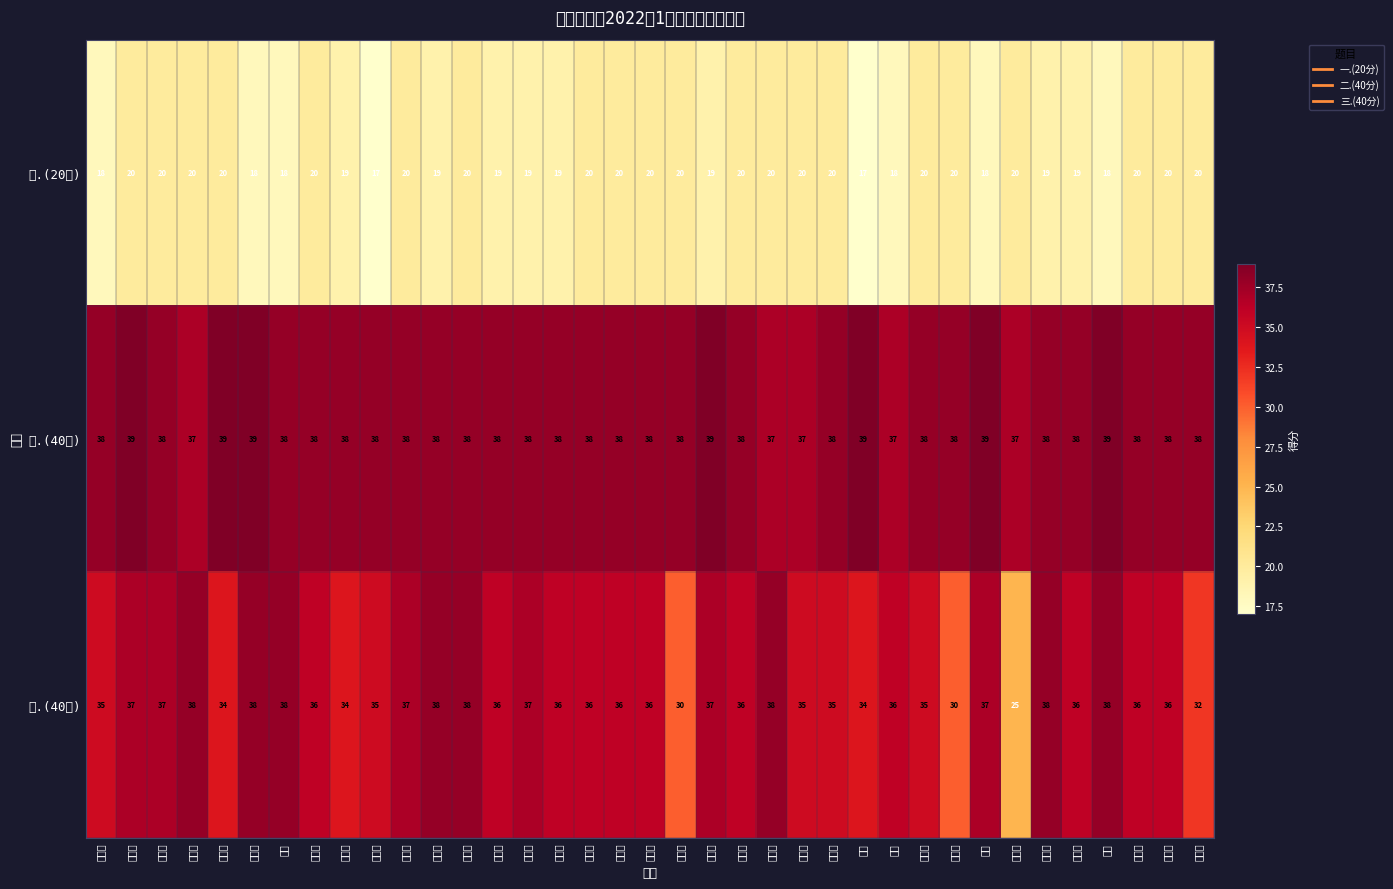

What is the total value across all series at 吴筝?

94